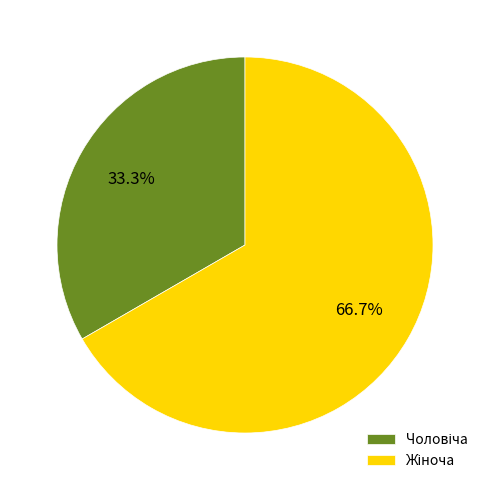

Is there a majority slice in this chart?

Yes